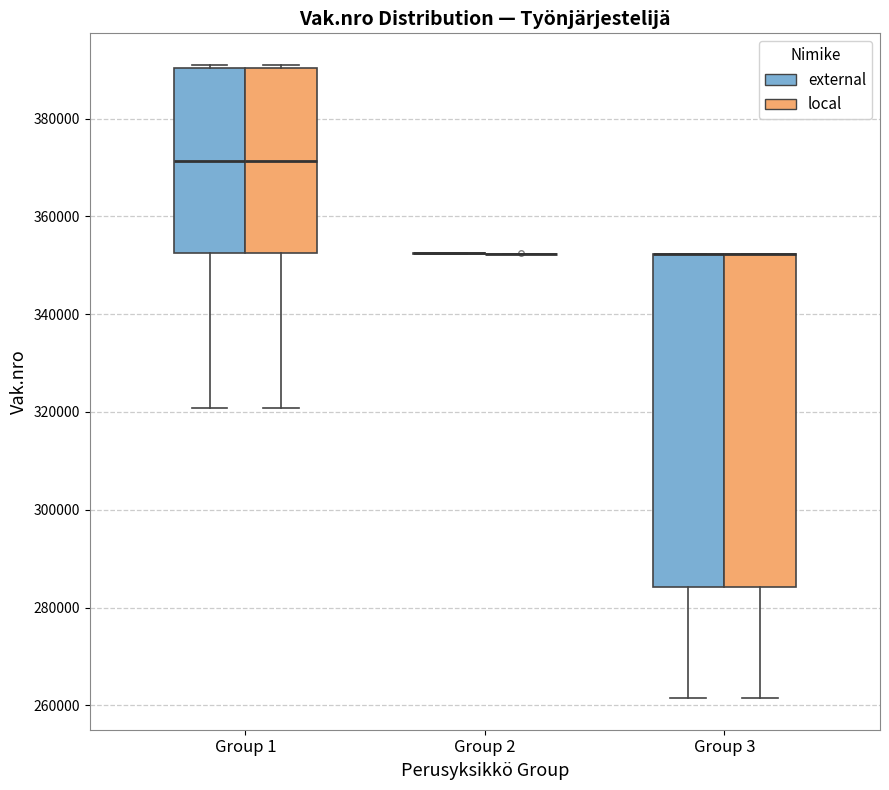

Reading left to right, read every box against the y-axis: the position of its median line, the range the box covers, and the ends of its whiskers. The values are not printed on the chart, so give them approximately, as read against the axis.

Group 1 (external): median 372000, box 352000 to 390000, whiskers 320000 to 390000 (just above the box's upper edge)
Group 1 (local): median 372000, box 352000 to 390000, whiskers 320000 to 390000 (just above the box's upper edge)
Group 2 (external): box collapsed to a line at 352000, whiskers 352000 to 352000
Group 2 (local): box collapsed to a line at 352000, whiskers 352000 to 352000
Group 3 (external): median 352000 (drawn on the box's upper edge), box 284000 to 352000, whiskers 262000 to 352000
Group 3 (local): median 352000 (drawn on the box's upper edge), box 284000 to 352000, whiskers 262000 to 352000